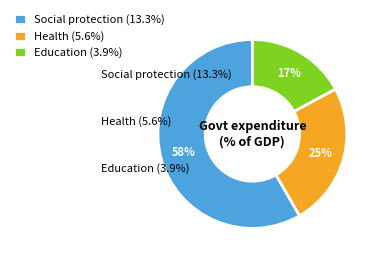

To the nearest percent, what percentage of the pie is Education?

17%